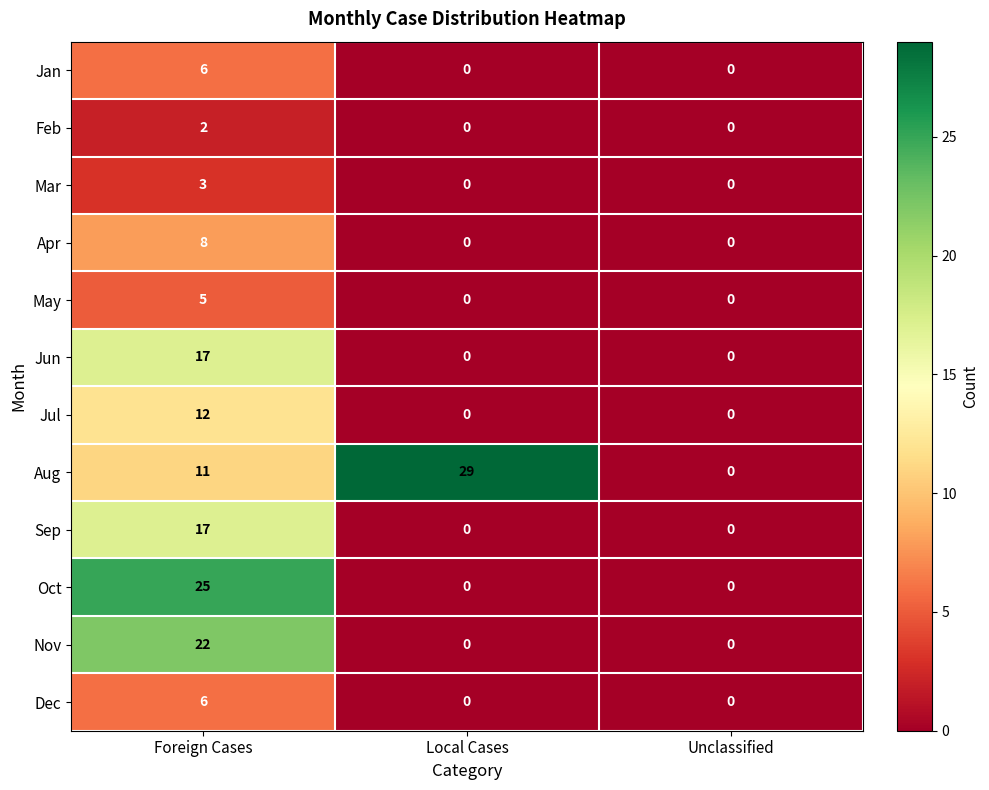

What value does the Oct series have at Foreign Cases?

25